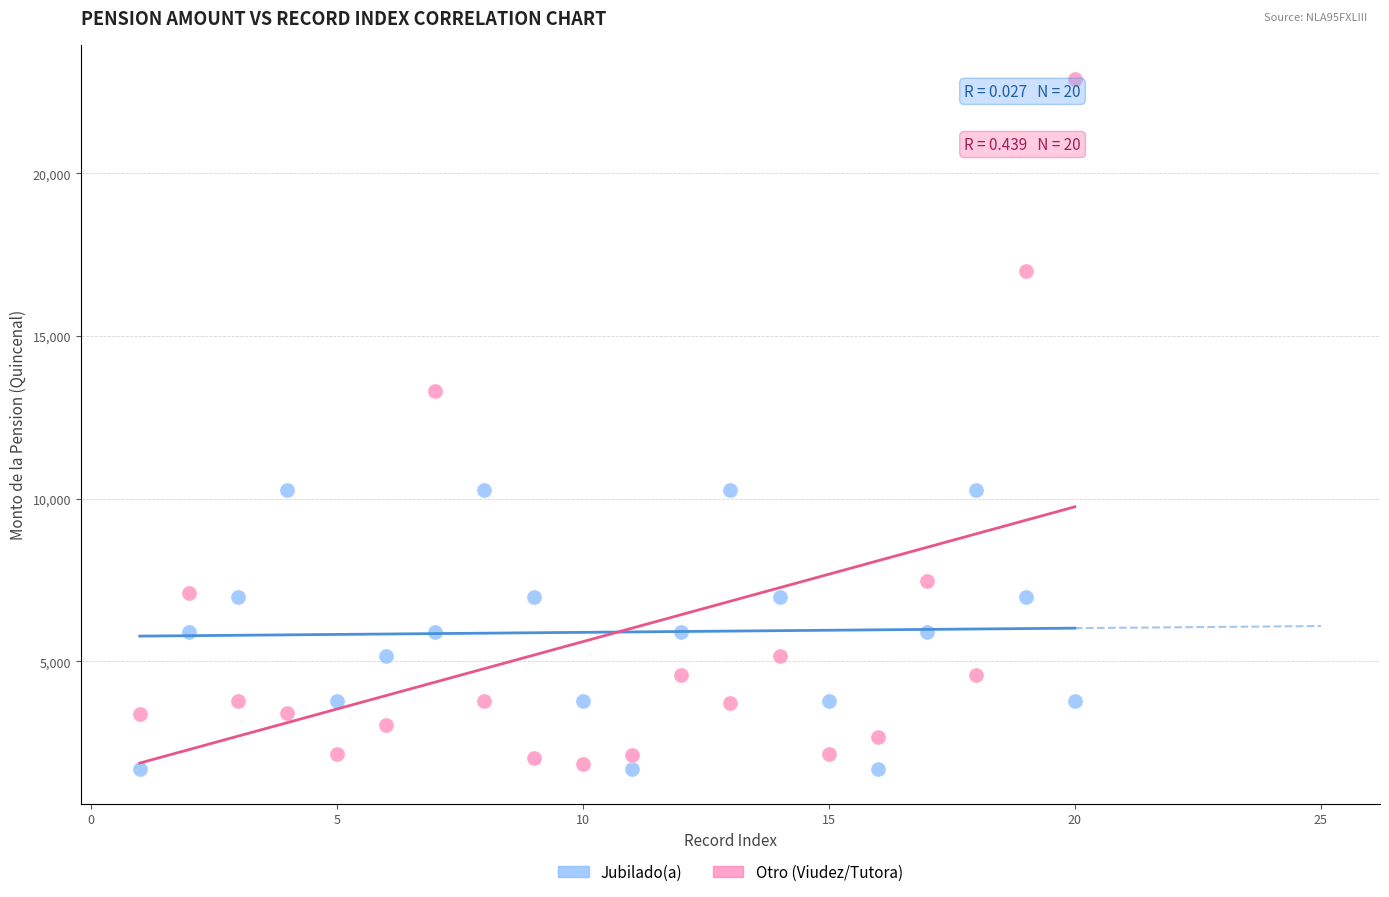

What are all the series names shown in the legend?

Jubilado(a), Otro (Viudez/Tutora)